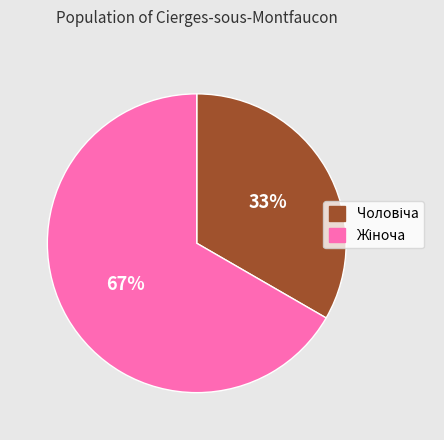

Is there any slice that represents more than half of the pie?

Yes